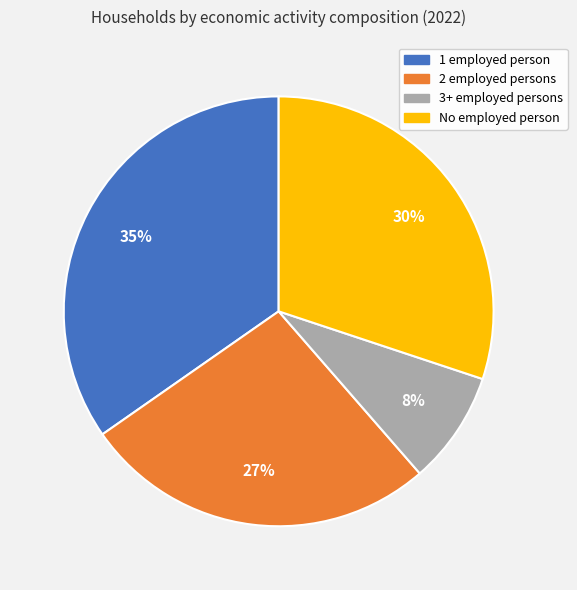

Which slice is the smallest?

3+ employed persons